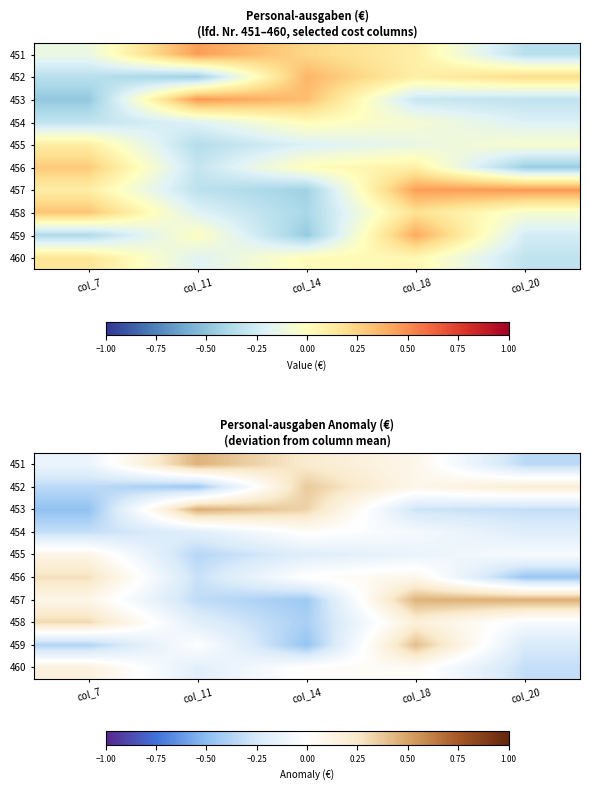

Rank the series at col_11 from highest to lowest value.

453, 451, 459, 460, 458, 454, 456, 457, 455, 452